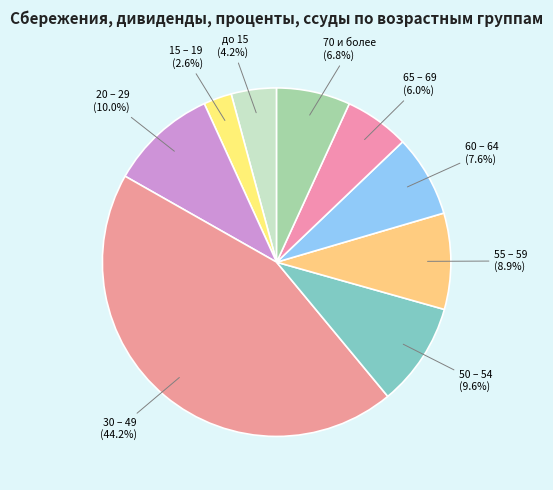

Is 70 и более the majority of the pie?

No